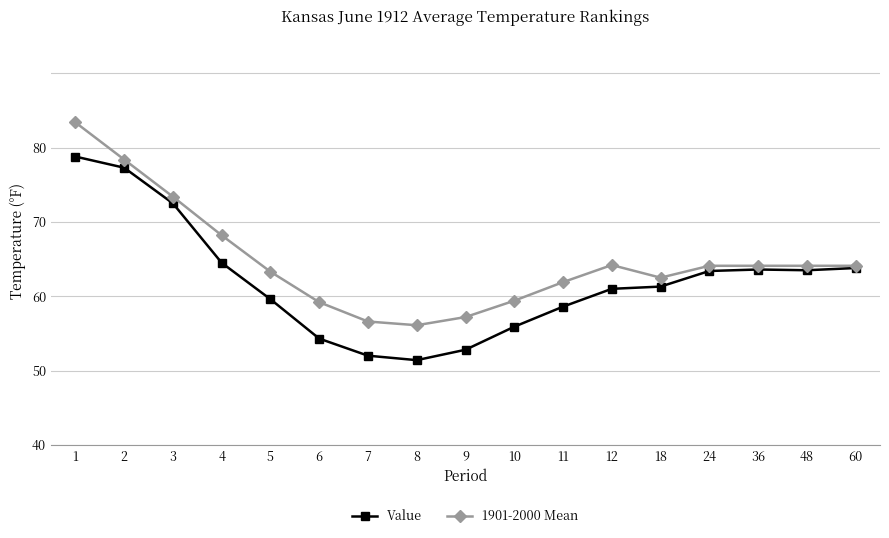

What is the value of the Value point at the 4th from the left?

54.5